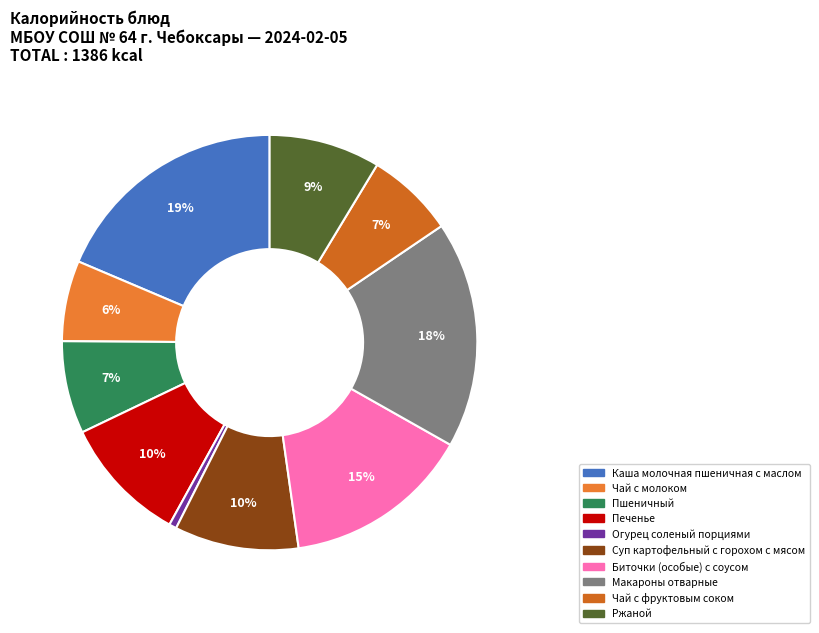

What is the total percentage of Ржаной and Пшеничный?

15.9%